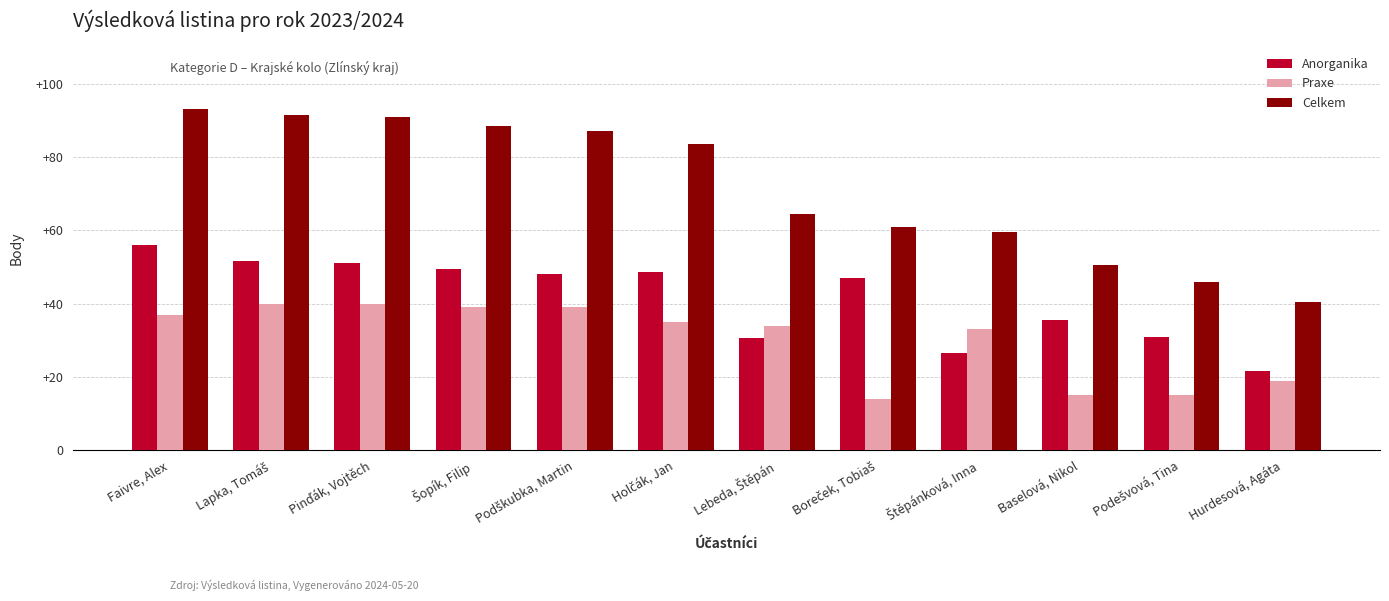

Are the bars grouped side by side (vs. stacked)?

Yes